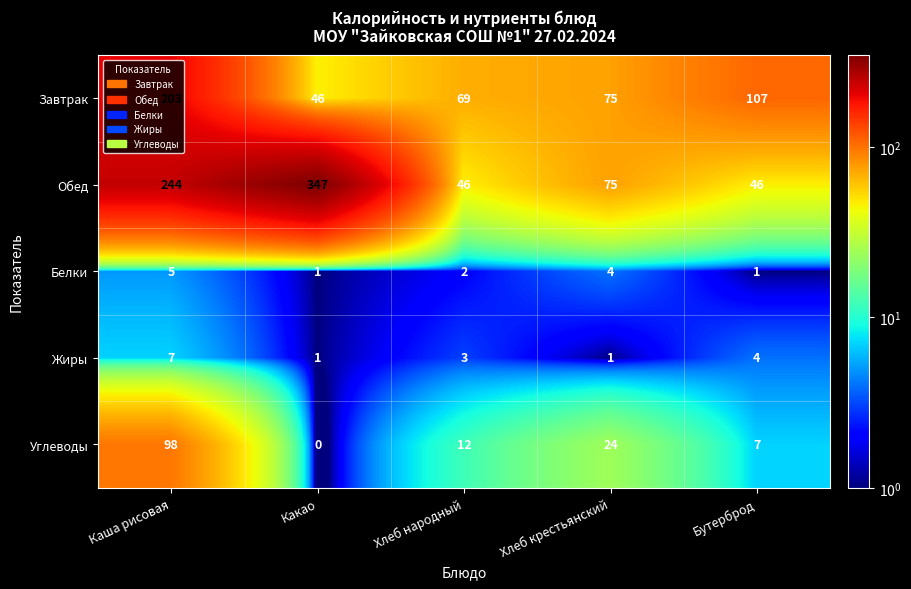

What is the maximum value shown in the chart?

347